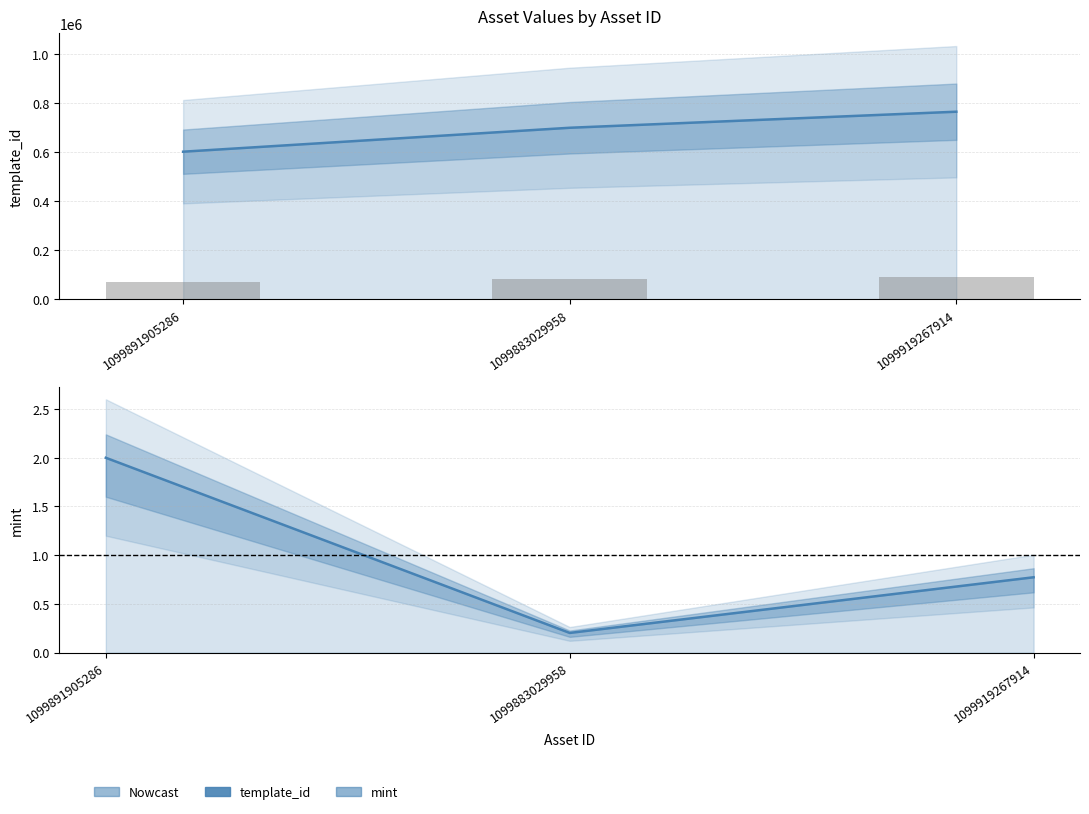

What position from the right is 1099919267914?

1